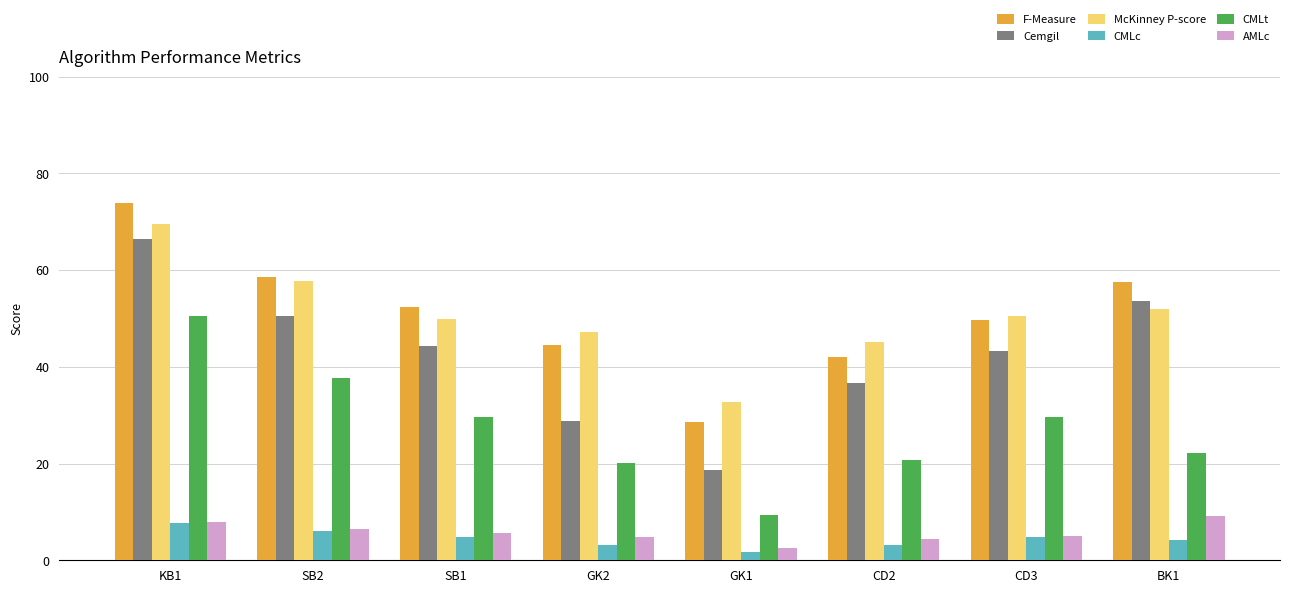

Which category has the lowest value across all series?

GK1